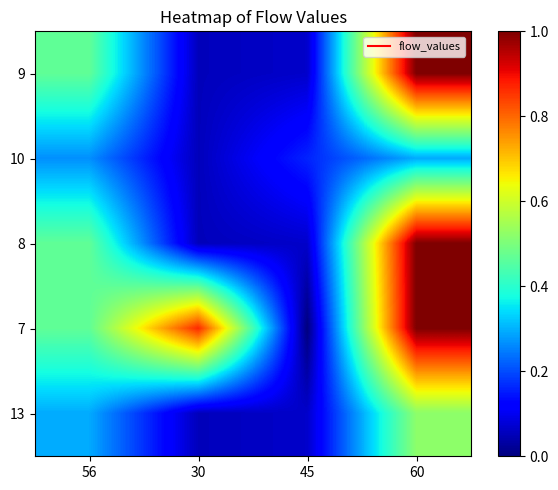

What is the total value across all series at 56?

2.0